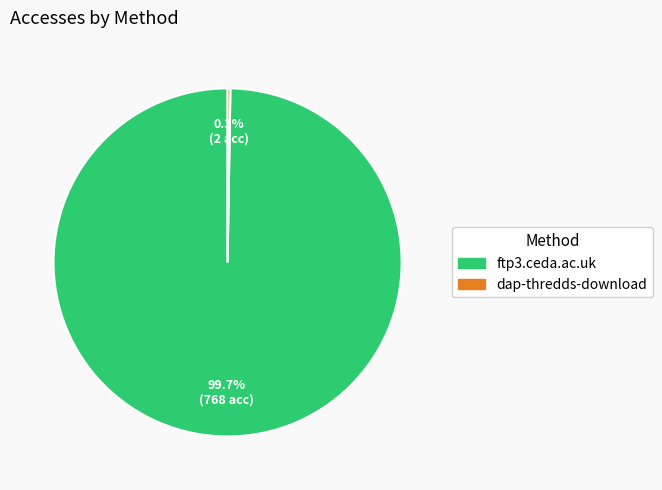

Which slice is the largest?

ftp3.ceda.ac.uk